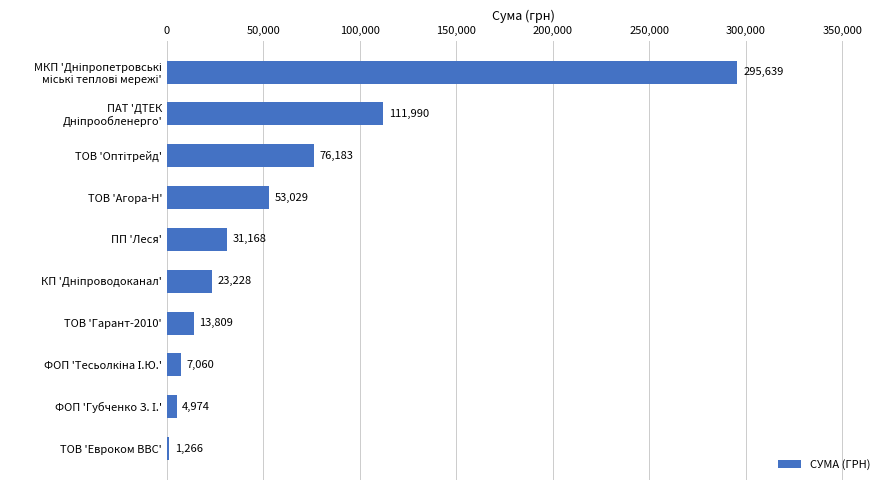

What is the maximum value shown in the chart?

295638.6